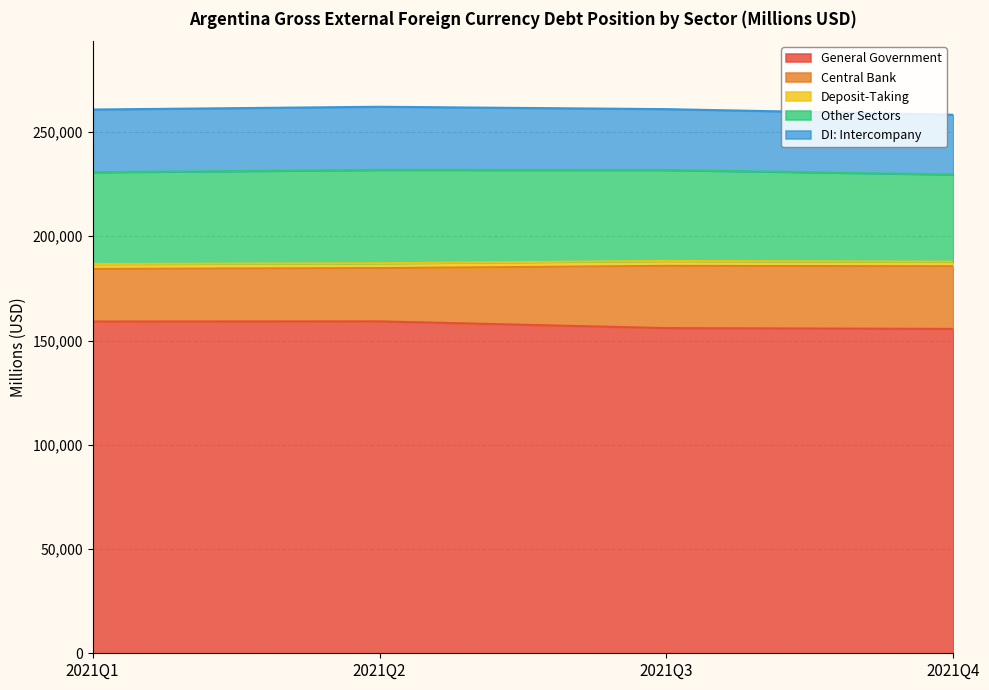

What is the approximate value of Deposit-Taking at 2021Q4, to the nearest 10?

2190